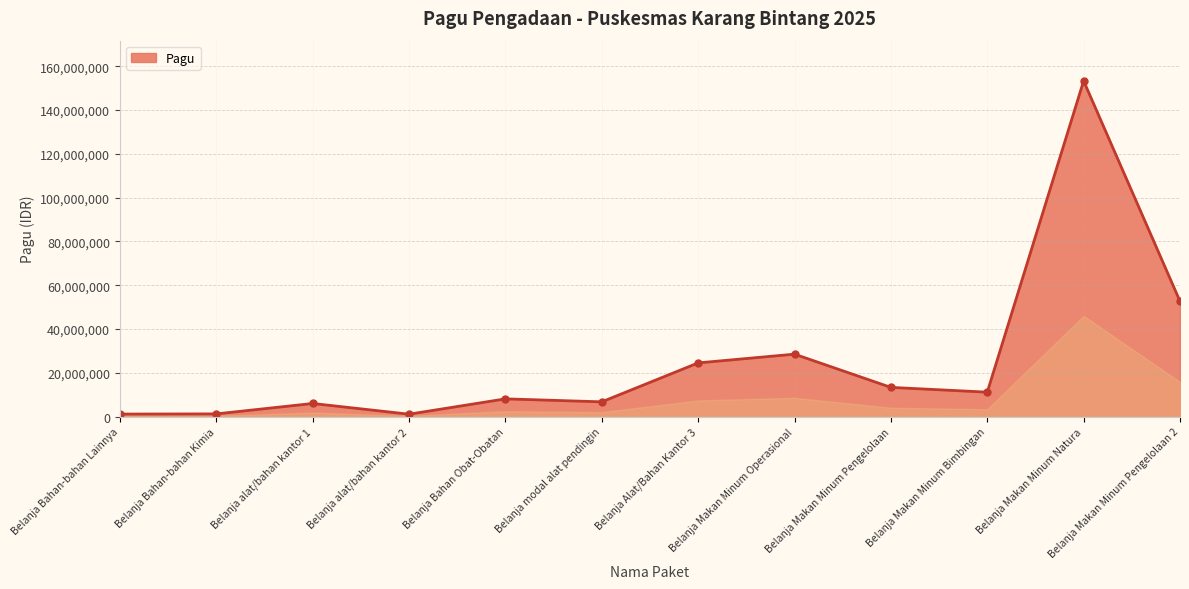

True or false: the data shows 5954700 at Belanja alat/bahan kantor 1.

True